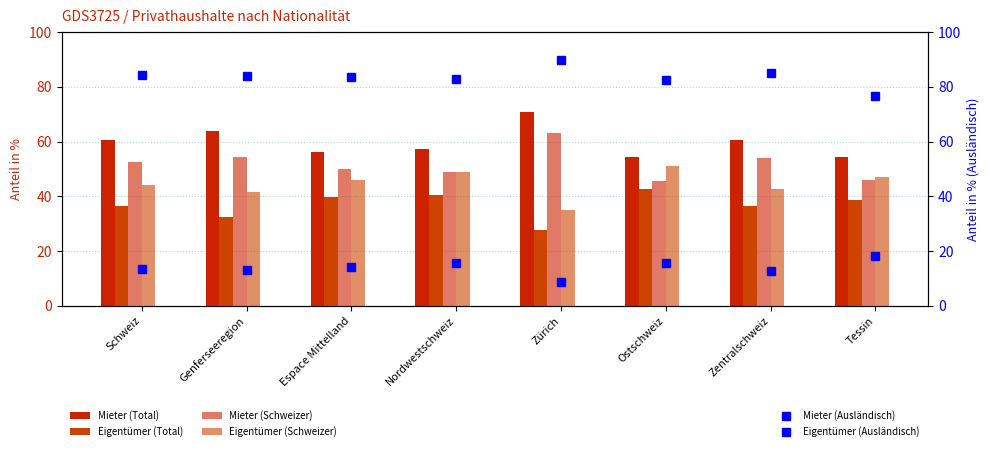

List the labels in order of Eigentümer (Schweizer) value, smallest first.

Zürich, Genferseeregion, Zentralschweiz, Schweiz, Espace Mittelland, Tessin, Nordwestschweiz, Ostschweiz